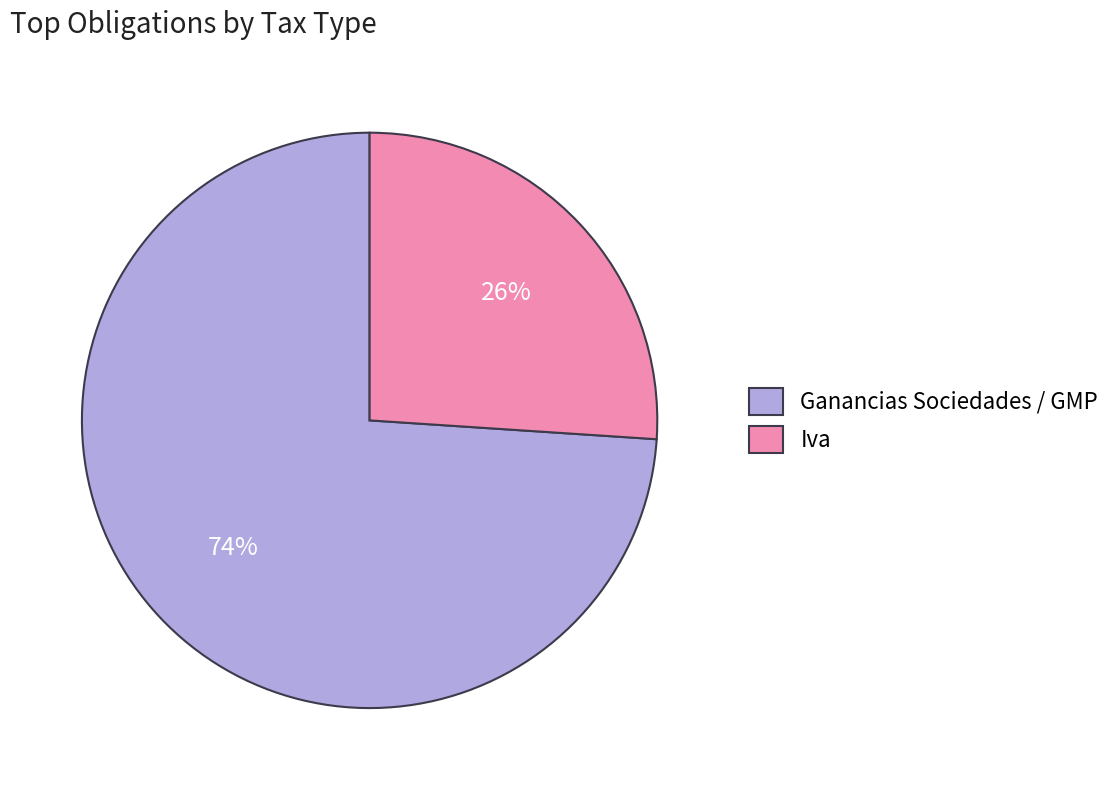

What is the largest slice in the pie chart?

Ganancias Sociedades / GMP